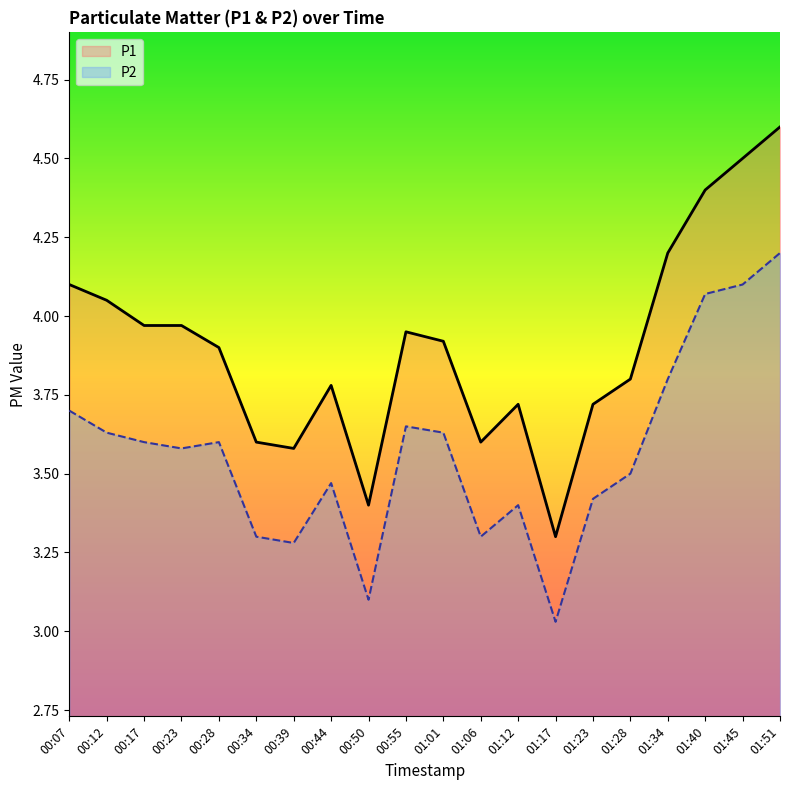

Is it true that P1 equals 3.7 at 01:23?

True